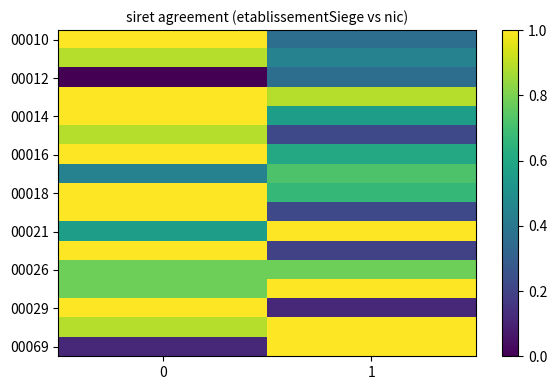

At how many categories does at least one series exceed 0?

2